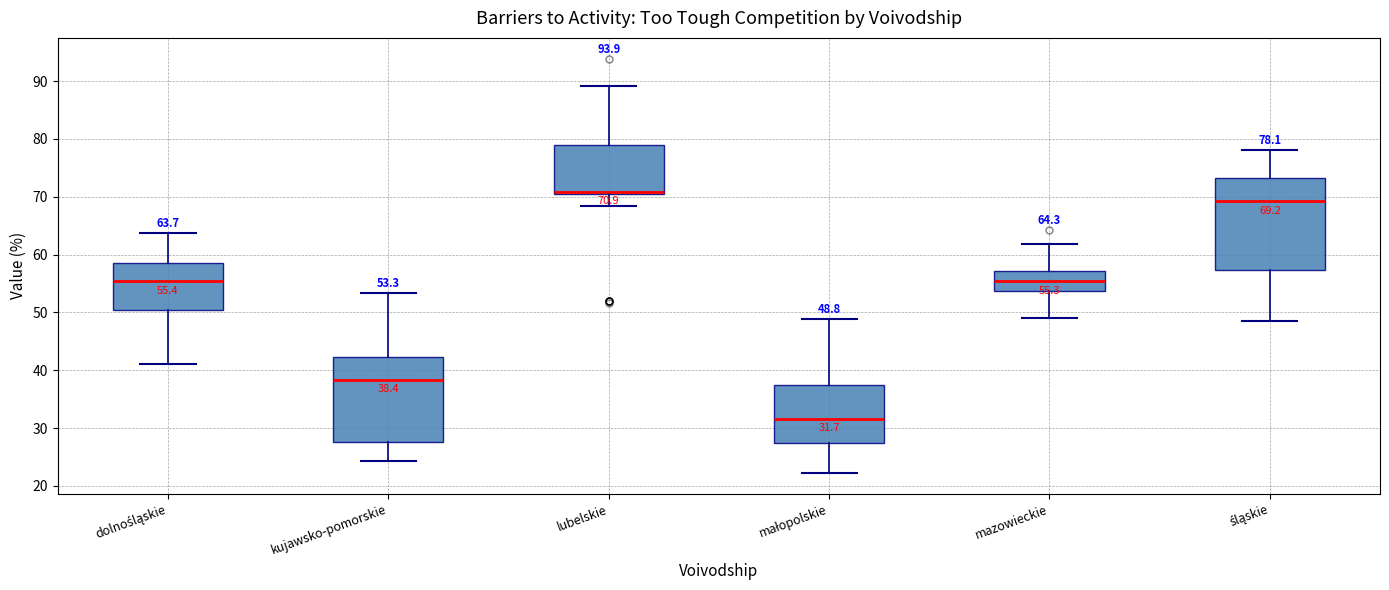

Comparing the boxes themselves (not the whiskers), which one is the tallest?

śląskie